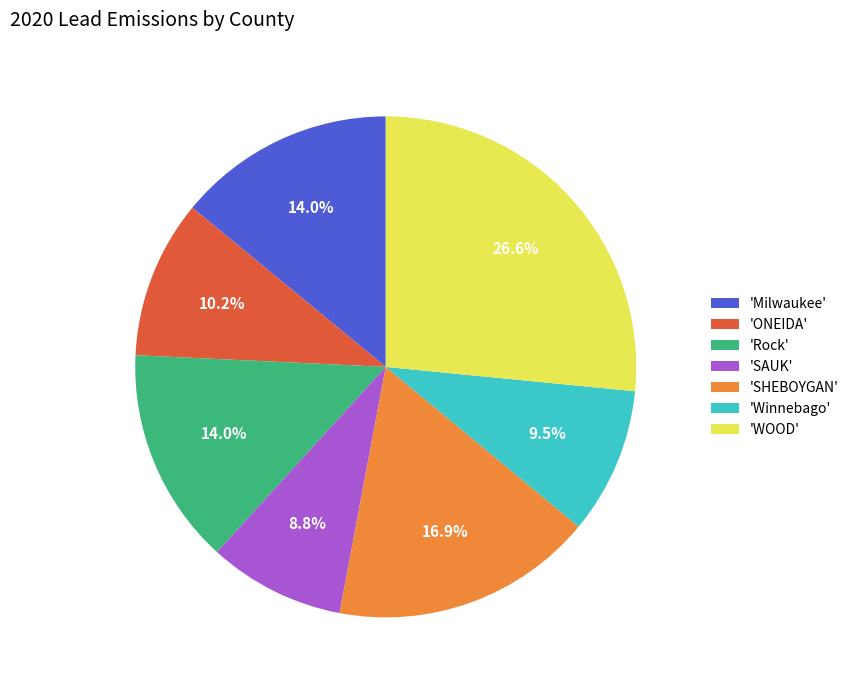

Does any single category account for the majority?

No